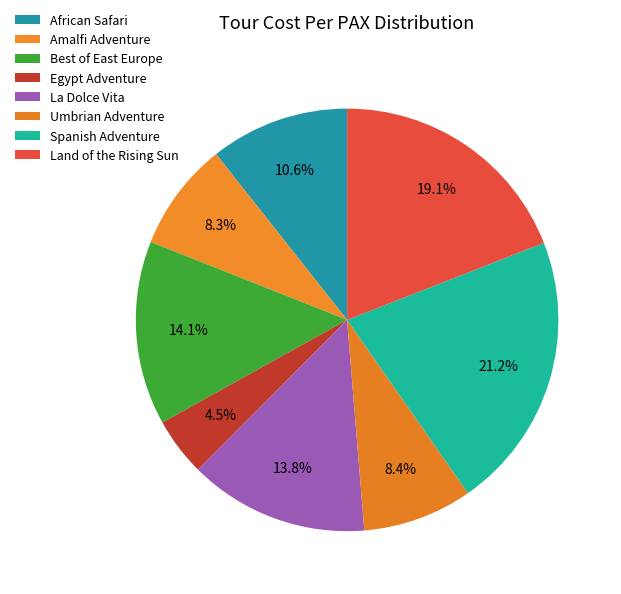

Does Spanish Adventure account for over 50% of the chart?

No